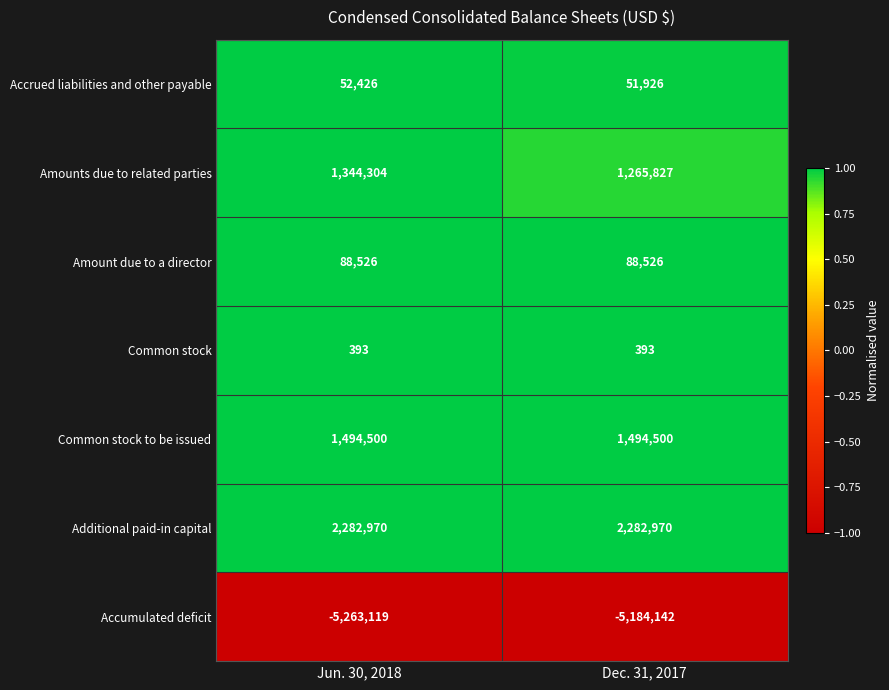

Which category has the lowest value across all series?

Jun. 30, 2018